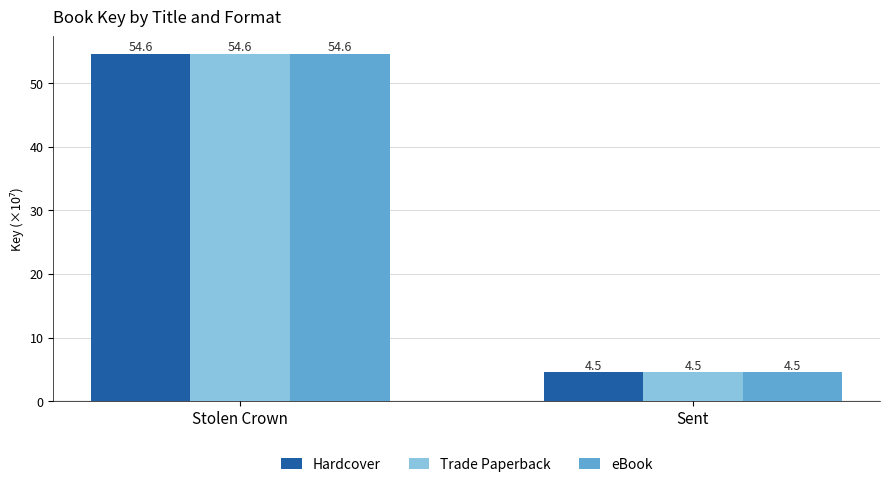

What is the maximum value for eBook?

54.6